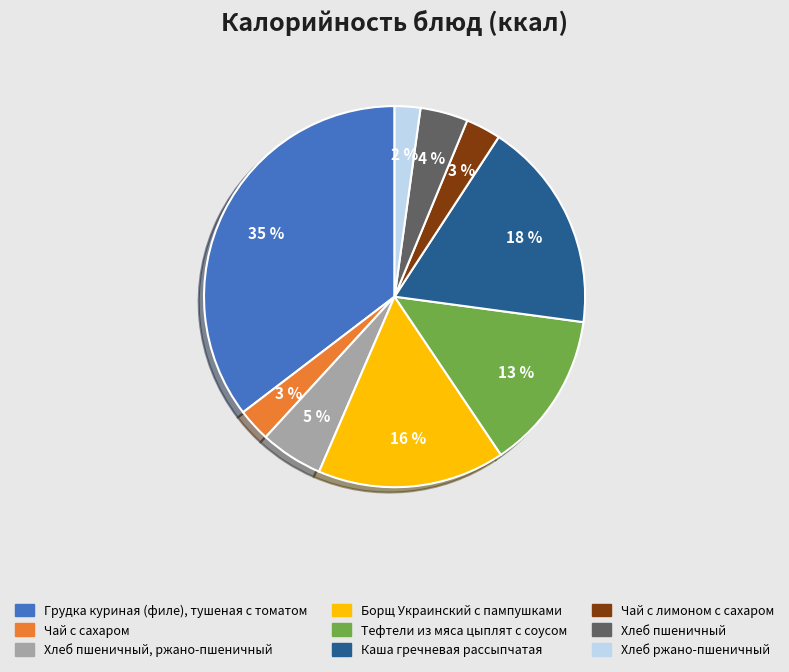

How many slices are in this pie chart?

9